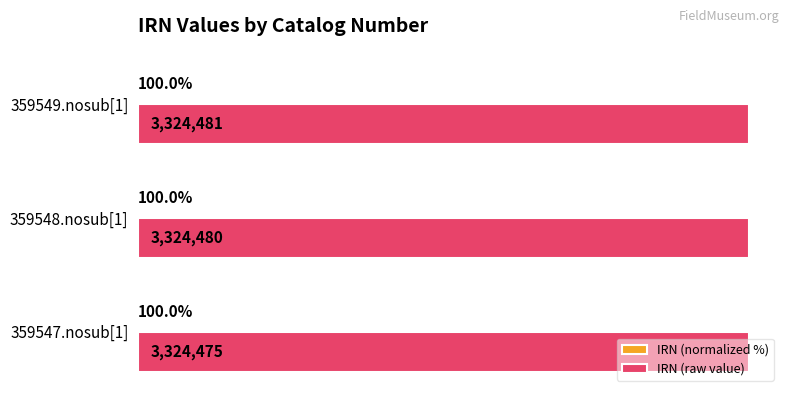

At which label is IRN (raw value) closest to 3324478?

359548.nosub[1]